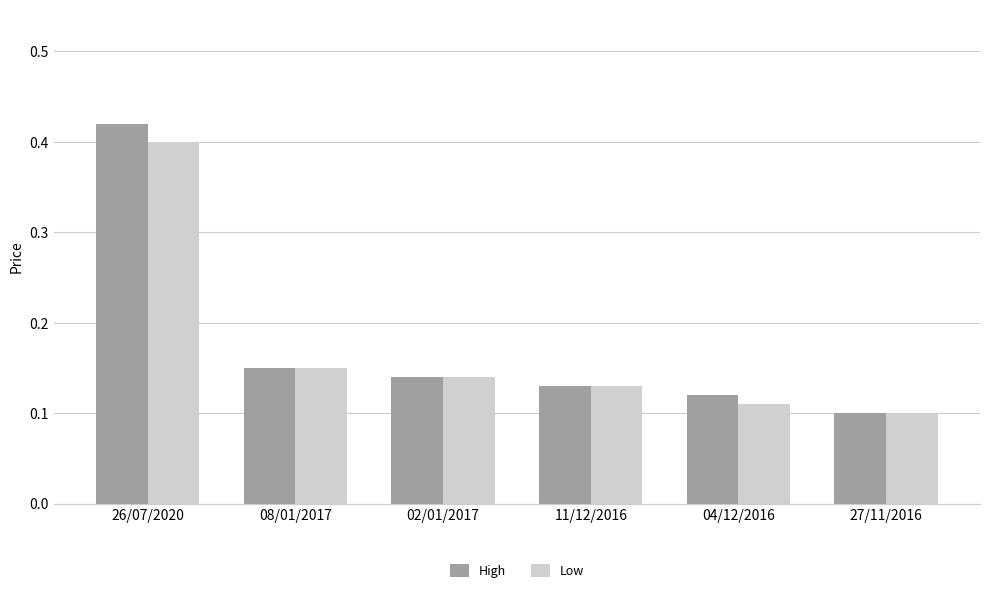

Count the High values in the range 0 to 1.

6